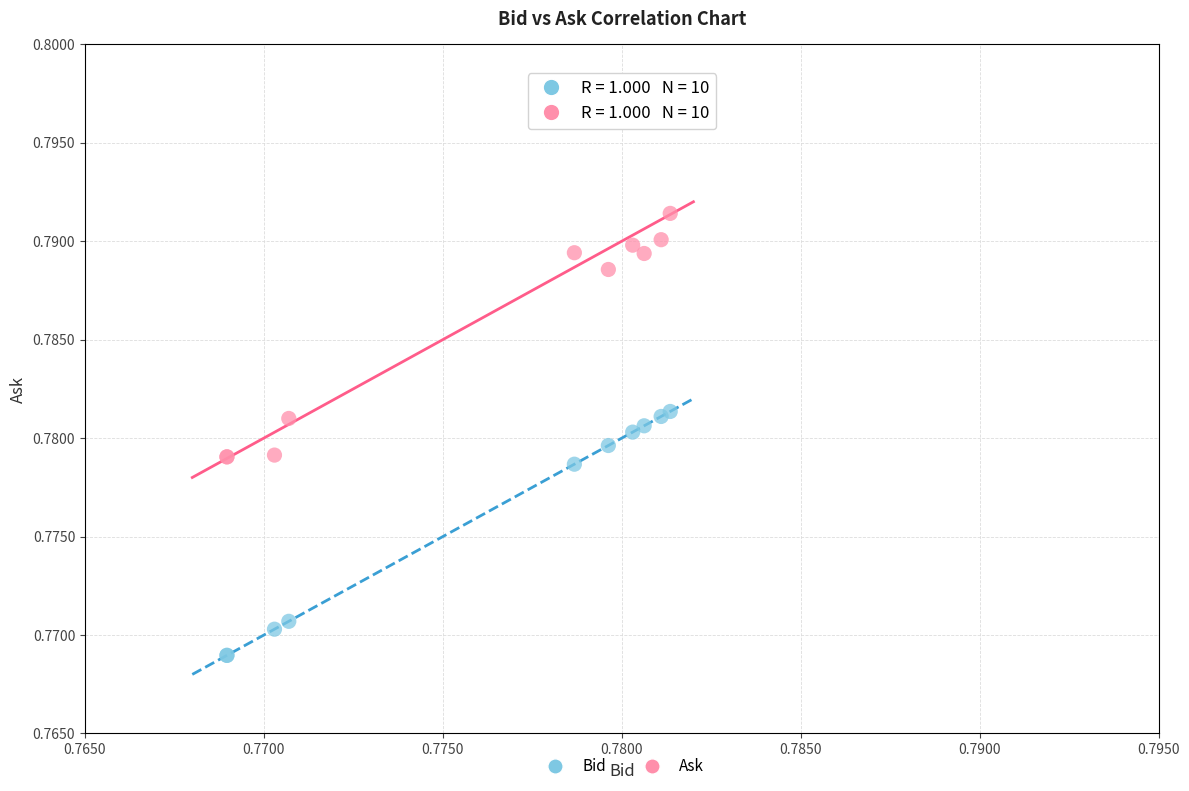

Which series reaches the maximum Y coordinate?

Ask